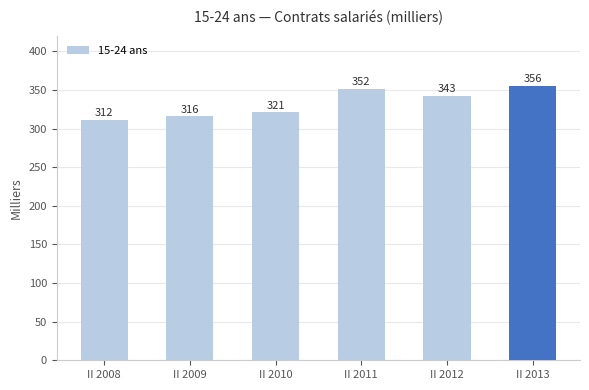

How many distinct data groups are displayed?

1